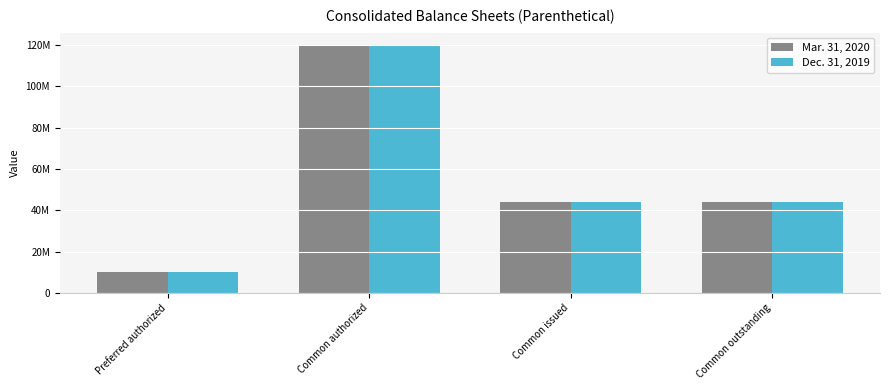

What are all the series names shown in the legend?

Mar. 31, 2020, Dec. 31, 2019